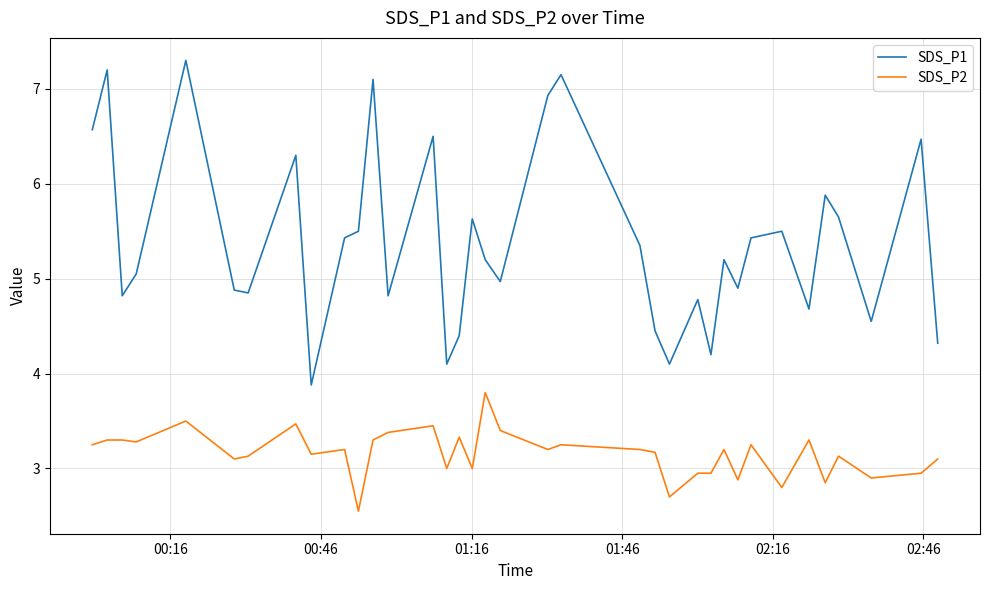

What is the highest value of the SDS_P2 series?

3.8